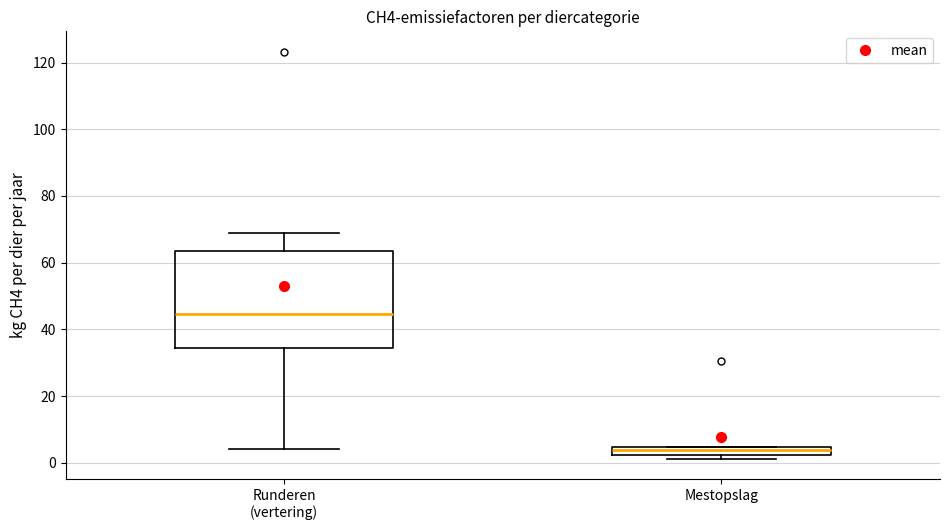

Which box's median line is the lowest?

Mestopslag